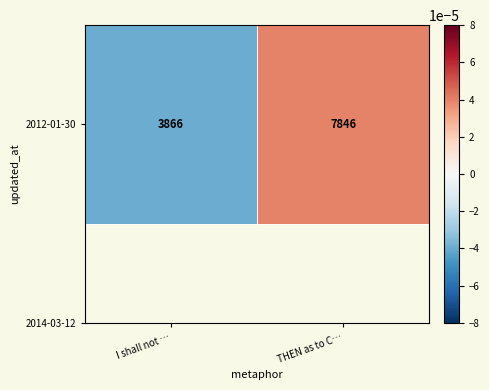

At which label does the data first exceed 0?

THEN as to C…